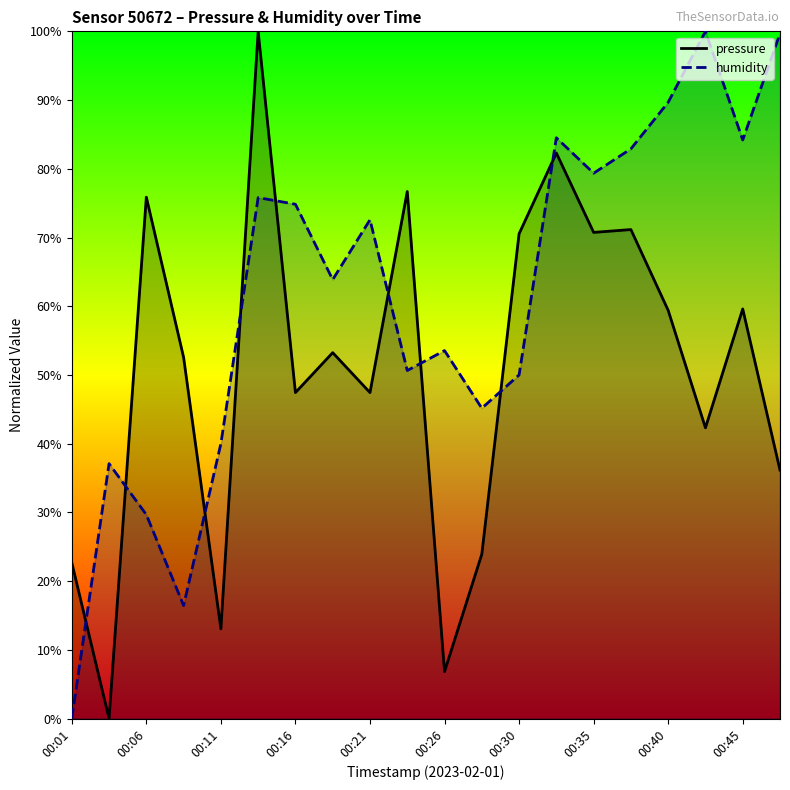

How many intersections are there between humidity and pressure?

9